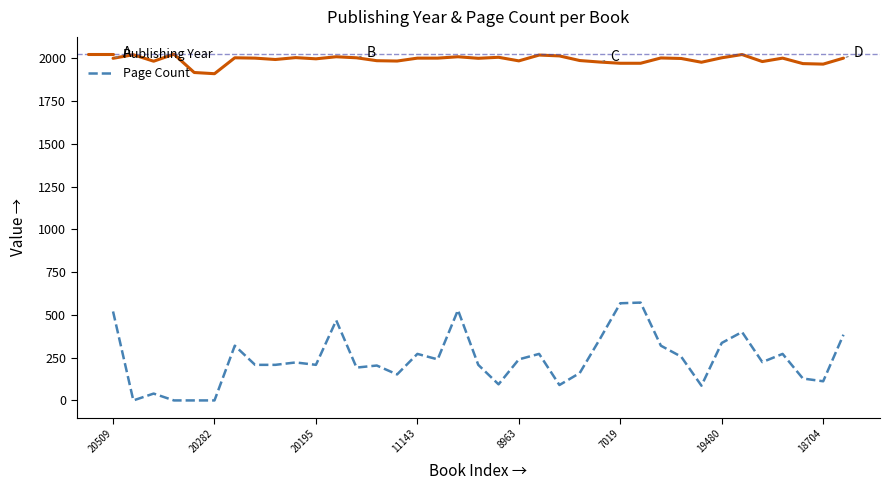

Which series has the largest total across all categories?

Publishing Year